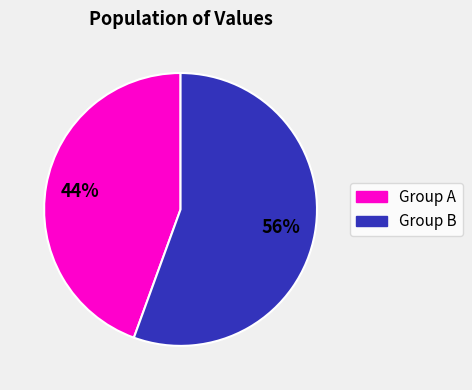

Count the number of slices in the pie.

2